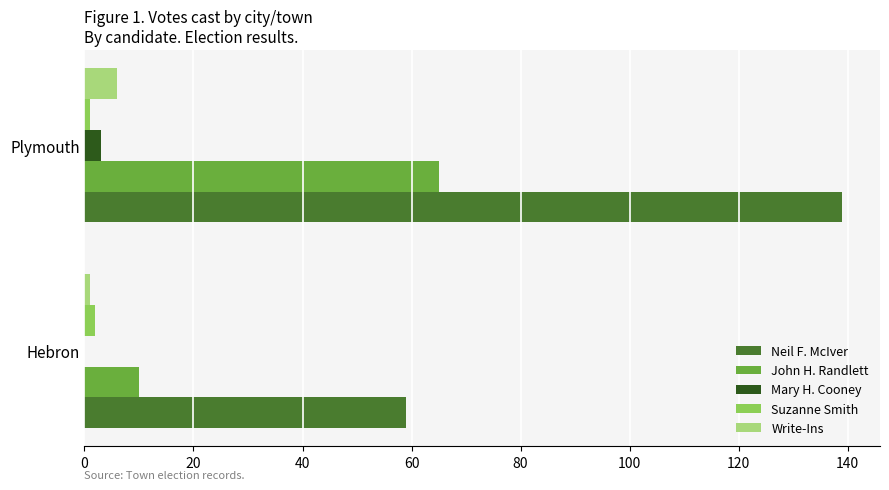

The Neil F. McIver series shows 76 at Plymouth. True or false?

False